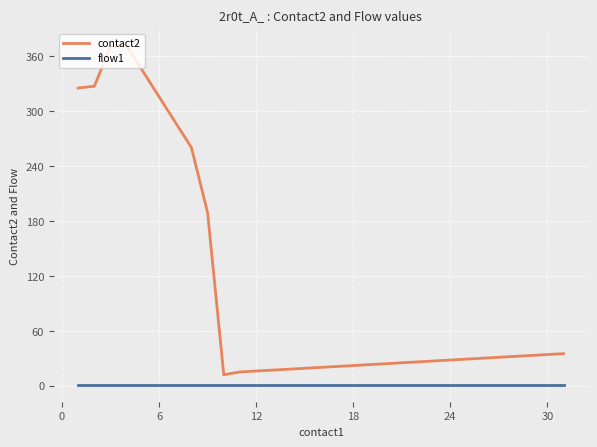

What is the average value of the contact2 series?

108